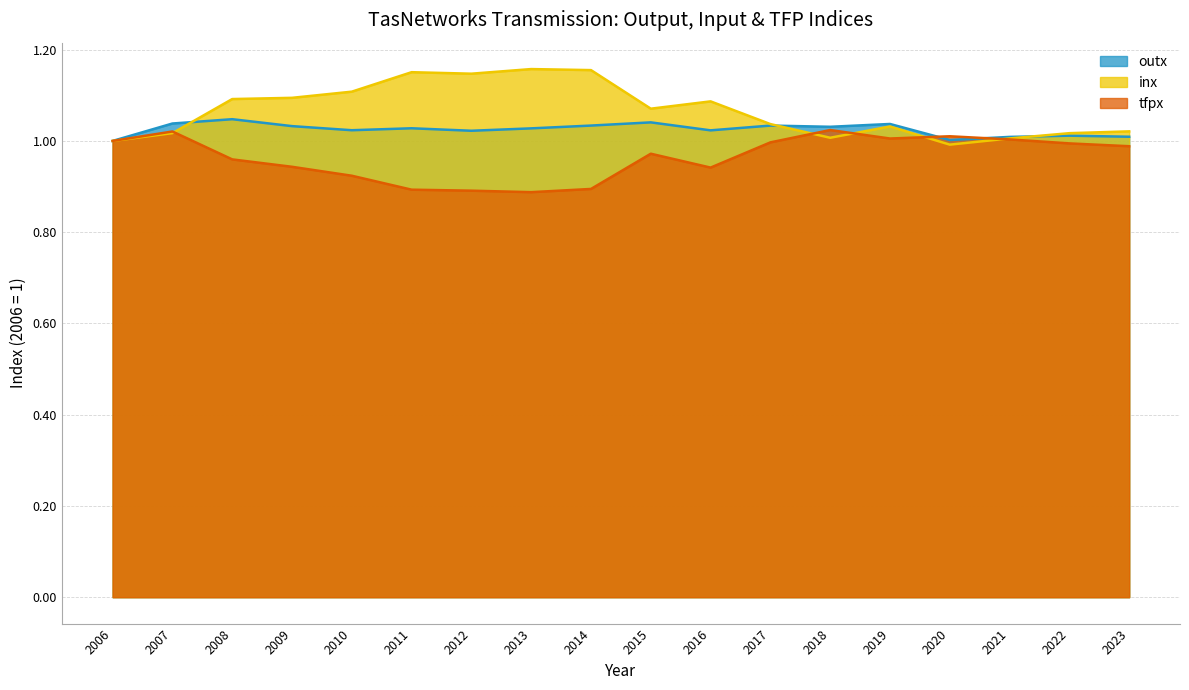

What is the minimum value for tfpx?

0.9